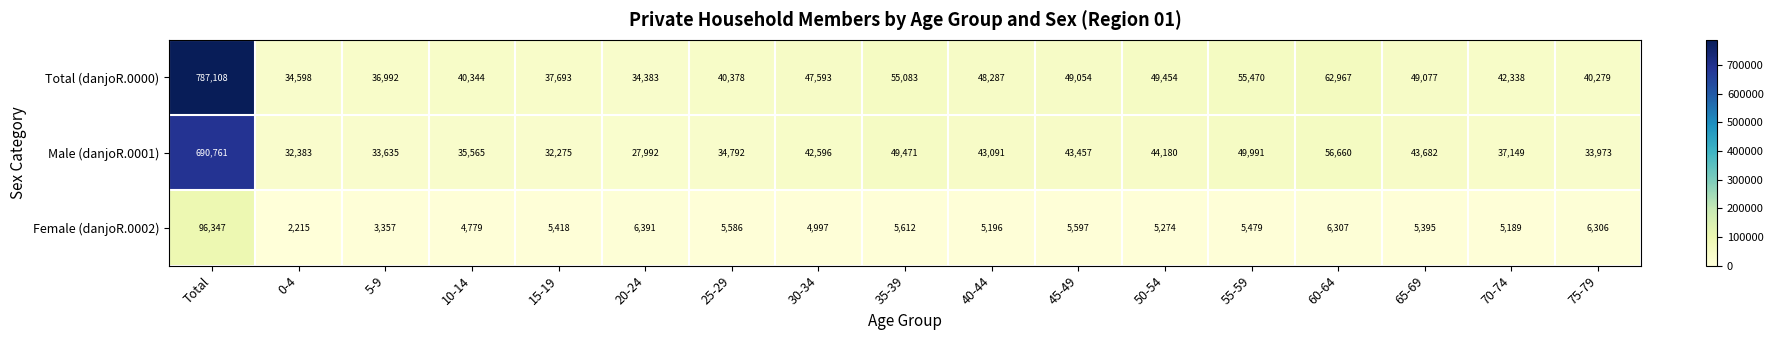

Which series has the largest range (max minus min)?

Total (danjoR.0000)